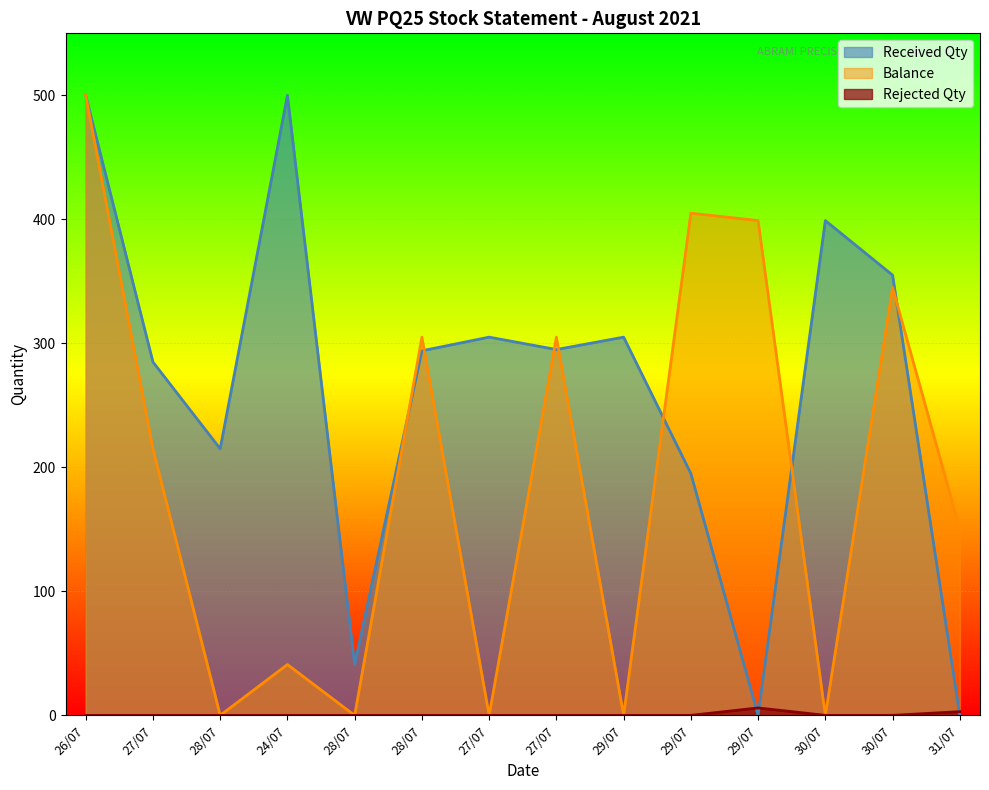

What is the difference between the maximum and second lowest values in the Received Qty series?

500